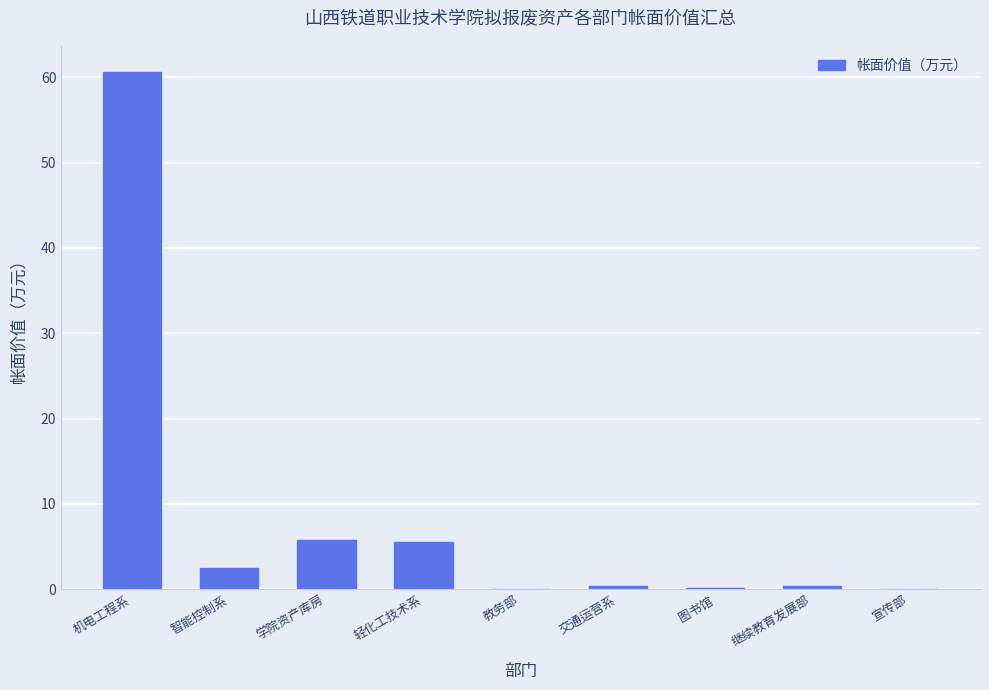

What is the sum of all values?

75.5